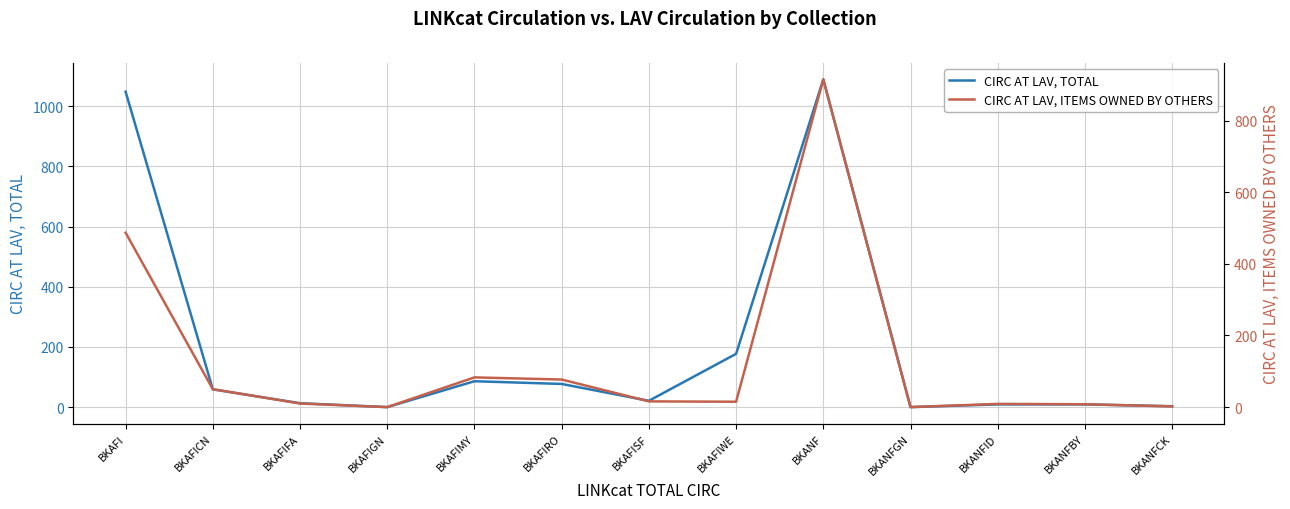

True or false: CIRC AT LAV, ITEMS OWNED BY OTHERS and CIRC AT LAV, TOTAL cross at least once.

False